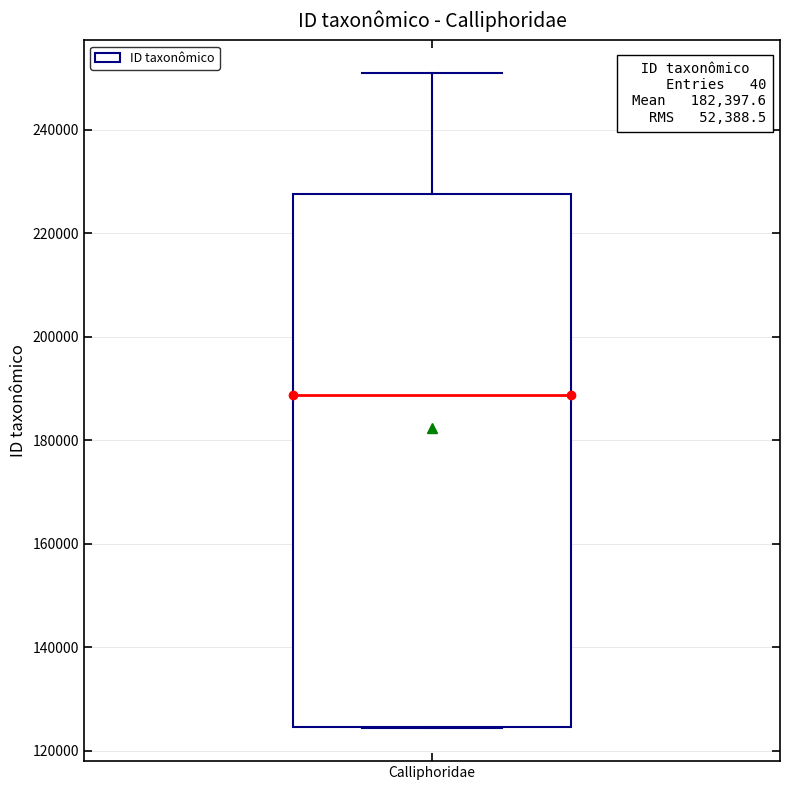

Where is the upper edge of the box for Calliphoridae on the y-axis? The values are not printed on the chart, so give them approximately, as read against the axis.

228000